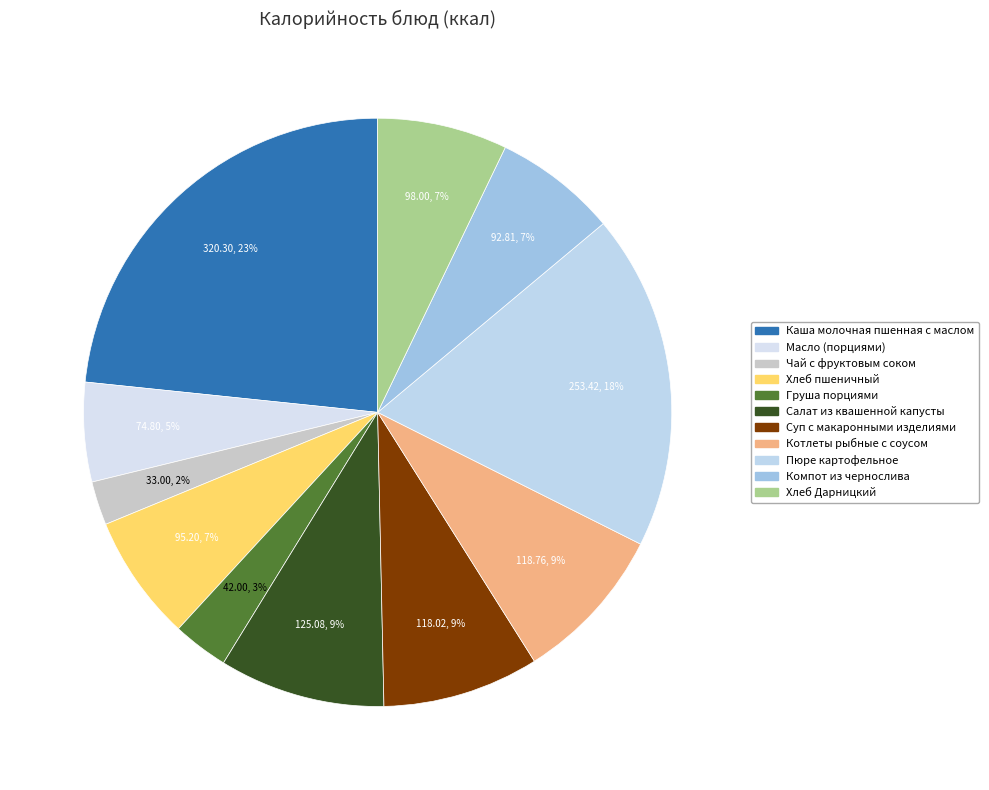

What percentage do Котлеты рыбные с соусом and Хлеб Дарницкий together represent?

15.8%